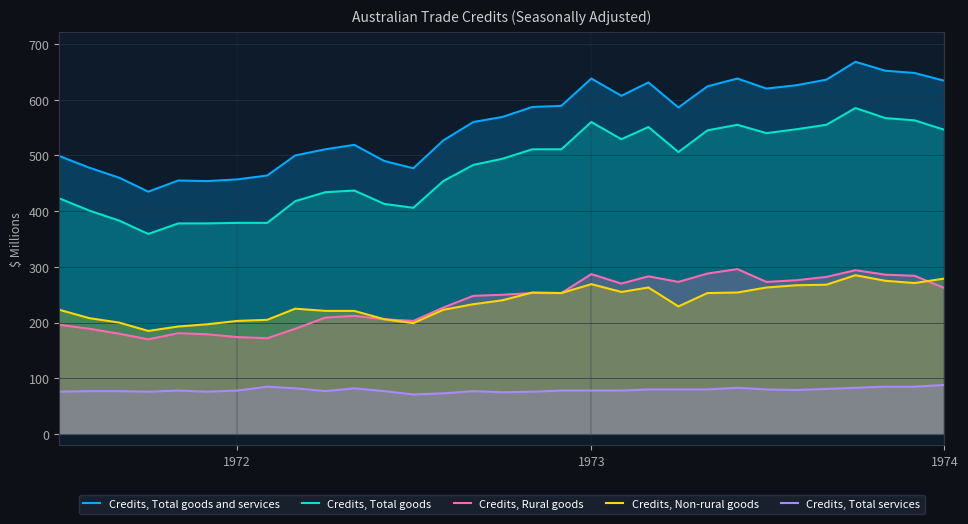

List the series in order of their peak value, lowest first.

Credits, Total services, Credits, Non-rural goods, Credits, Rural goods, Credits, Total goods, Credits, Total goods and services